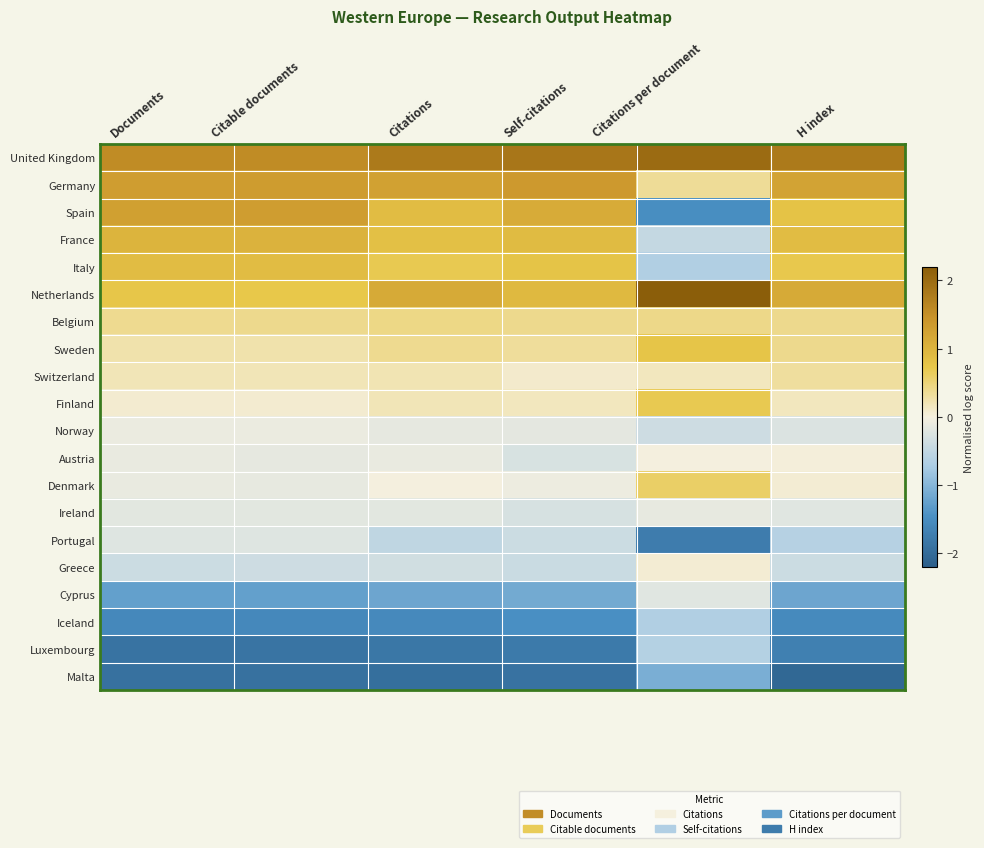

Reading left to right, what are all the values shown in this chart?

United Kingdom: Documents=1.6	Citable documents=1.5	Citations=1.8	Self-citations=1.8	Citations per document=2.0	H index=1.8
Germany: Documents=1.3	Citable documents=1.3	Citations=1.3	Self-citations=1.4	Citations per document=0.4	H index=1.2
Spain: Documents=1.3	Citable documents=1.3	Citations=0.9	Self-citations=1.1	Citations per document=-1.5	H index=0.8
France: Documents=1.0	Citable documents=1.0	Citations=0.8	Self-citations=0.9	Citations per document=-0.5	H index=0.9
Italy: Documents=0.9	Citable documents=0.9	Citations=0.7	Self-citations=0.8	Citations per document=-0.7	H index=0.7
Netherlands: Documents=0.7	Citable documents=0.7	Citations=1.1	Self-citations=0.9	Citations per document=2.5	H index=1.1
Belgium: Documents=0.4	Citable documents=0.4	Citations=0.4	Self-citations=0.4	Citations per document=0.4	H index=0.4
Sweden: Documents=0.3	Citable documents=0.3	Citations=0.4	Self-citations=0.3	Citations per document=0.8	H index=0.4
Switzerland: Documents=0.2	Citable documents=0.2	Citations=0.2	Self-citations=0.1	Citations per document=0.2	H index=0.3
Finland: Documents=0.1	Citable documents=0.1	Citations=0.2	Self-citations=0.2	Citations per document=0.7	H index=0.2
Norway: Documents=-0.1	Citable documents=-0.1	Citations=-0.2	Self-citations=-0.2	Citations per document=-0.4	H index=-0.3
Austria: Documents=-0.1	Citable documents=-0.1	Citations=-0.1	Self-citations=-0.3	Citations per document=0.0	H index=0.0
Denmark: Documents=-0.1	Citable documents=-0.1	Citations=0.0	Self-citations=-0.1	Citations per document=0.6	H index=0.1
Ireland: Documents=-0.2	Citable documents=-0.2	Citations=-0.2	Self-citations=-0.3	Citations per document=-0.1	H index=-0.2
Portugal: Documents=-0.2	Citable documents=-0.2	Citations=-0.5	Self-citations=-0.4	Citations per document=-1.8	H index=-0.6
Greece: Documents=-0.4	Citable documents=-0.4	Citations=-0.3	Self-citations=-0.4	Citations per document=0.1	H index=-0.4
Cyprus: Documents=-1.3	Citable documents=-1.3	Citations=-1.2	Self-citations=-1.1	Citations per document=-0.2	H index=-1.2
Iceland: Documents=-1.6	Citable documents=-1.6	Citations=-1.6	Self-citations=-1.5	Citations per document=-0.7	H index=-1.5
Luxembourg: Documents=-1.9	Citable documents=-1.9	Citations=-1.8	Self-citations=-1.8	Citations per document=-0.6	H index=-1.7
Malta: Documents=-1.9	Citable documents=-1.9	Citations=-1.9	Self-citations=-1.9	Citations per document=-1.1	H index=-2.1